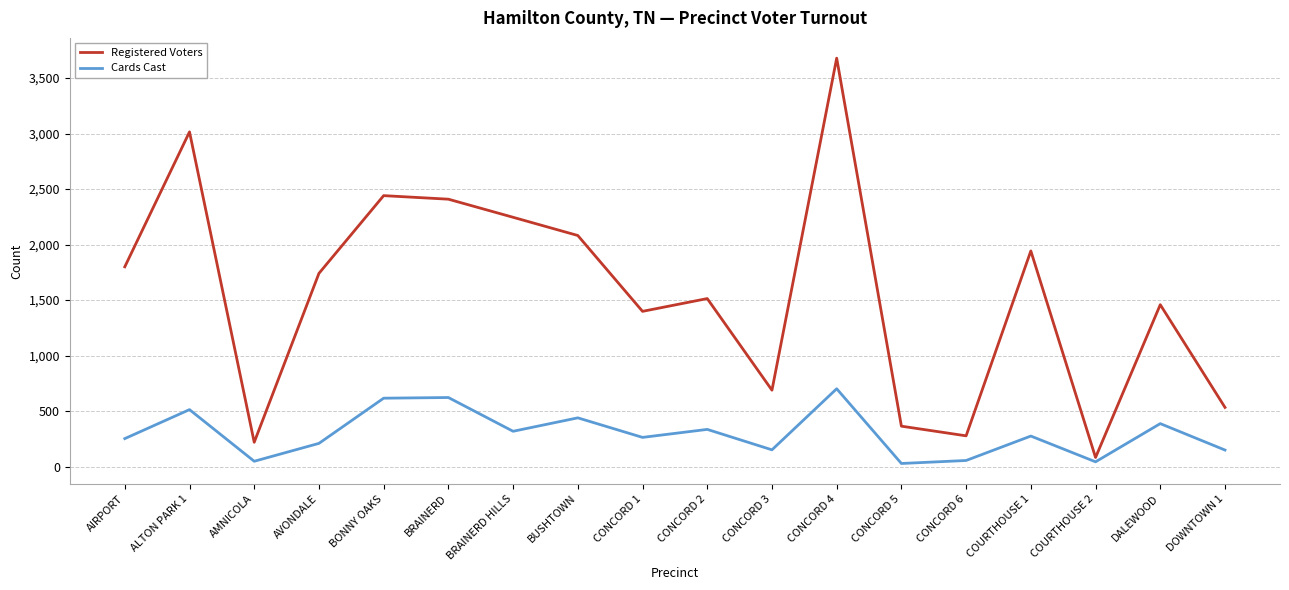

At which label is Registered Voters closest to 1881?

COURTHOUSE 1